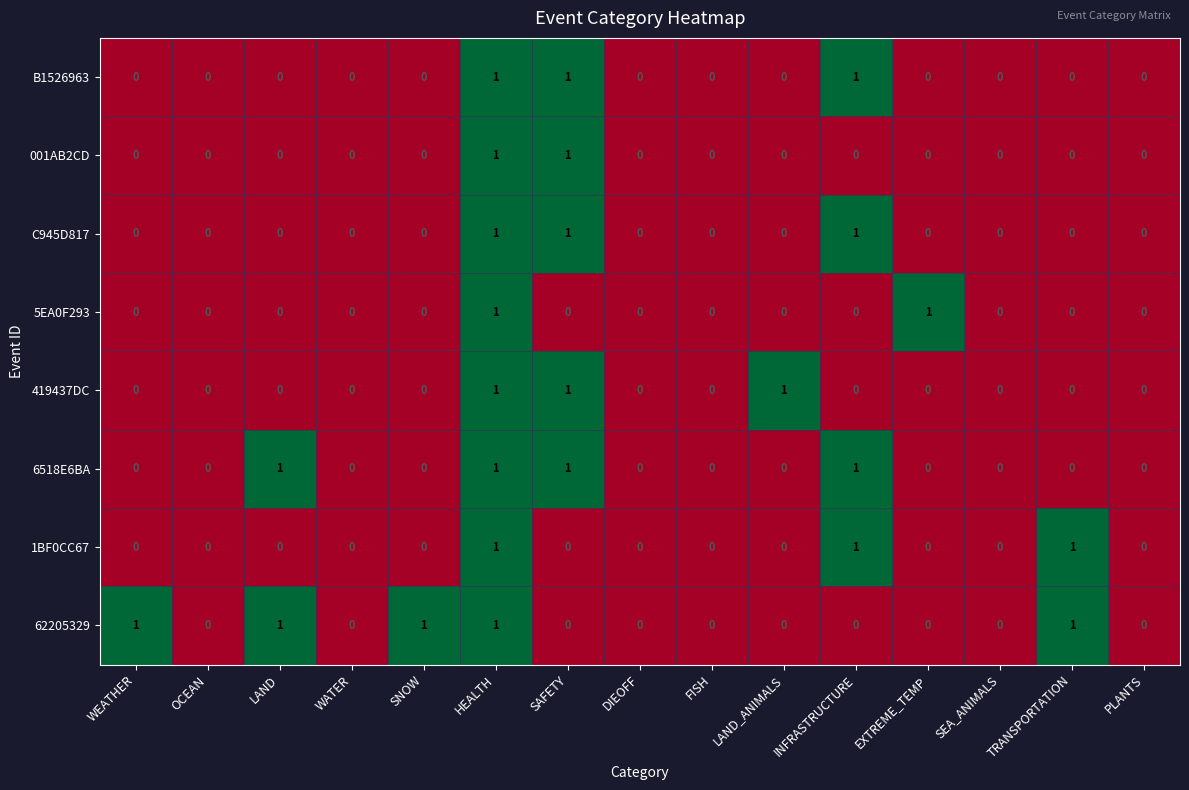

Is it true that 1BF0CC67 equals 0 at SEA_ANIMALS?

True